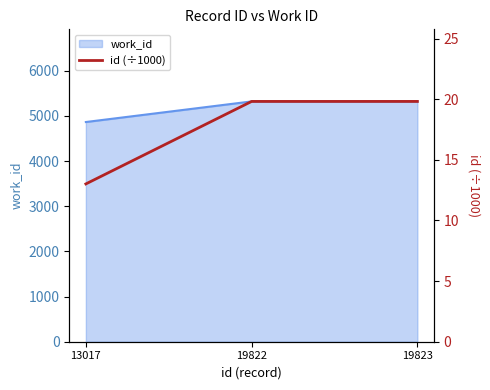

What is the minimum value for work_id?

4863